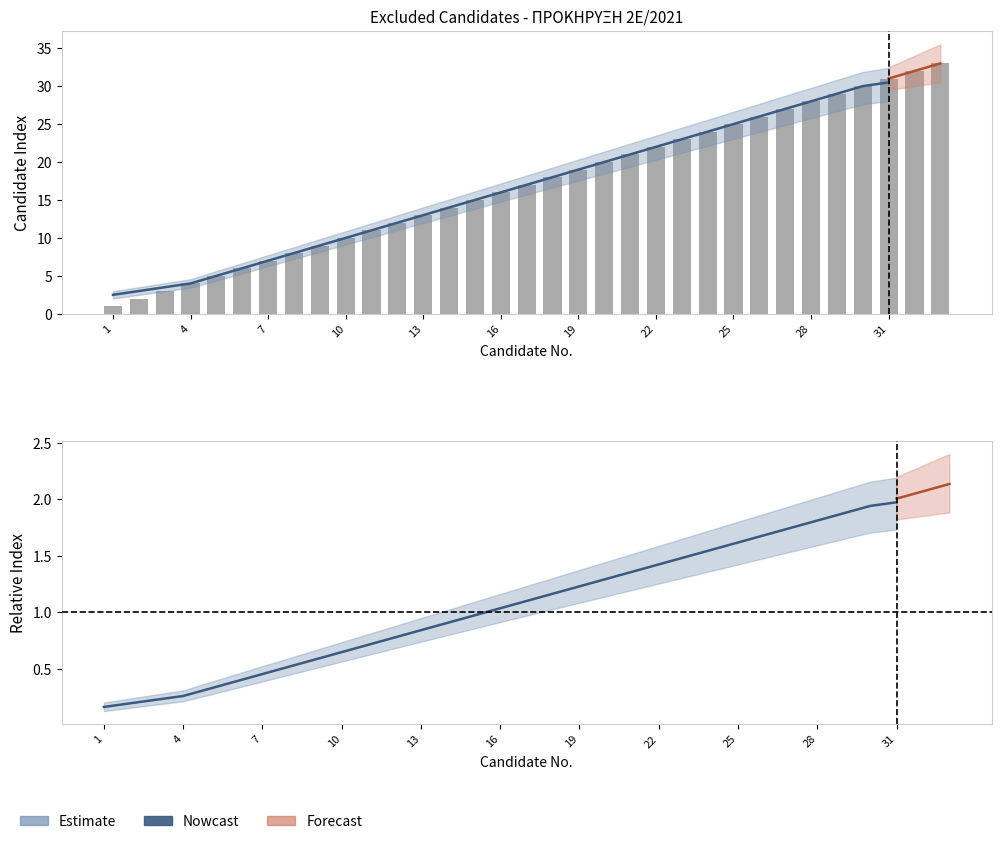

Does the chart contain any negative values?

No